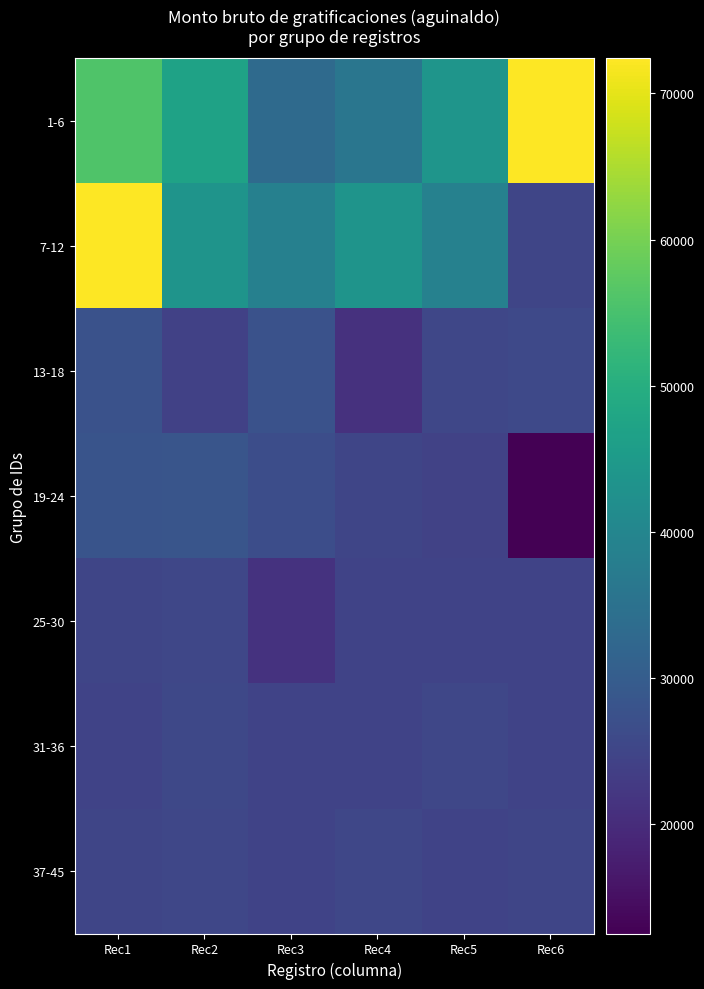

Which series changed the most between Rec1 and Rec6?

7-12